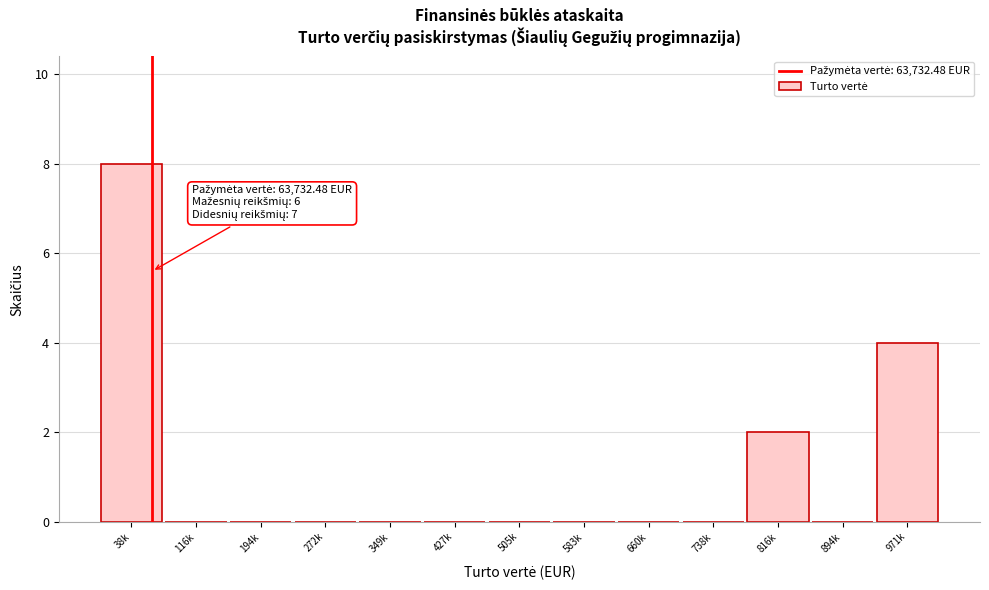

Reading left to right, what are all the values shown in this chart?

38k=8	116k=0	194k=0	272k=0	349k=0	427k=0	505k=0	583k=0	660k=0	738k=0	816k=2	894k=0	971k=4